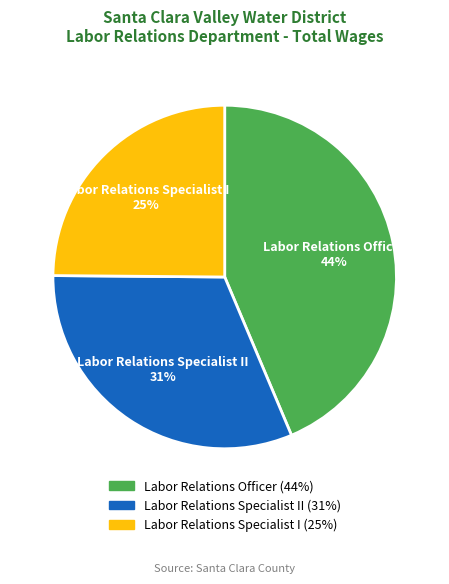

Rank the categories by value from highest to lowest.

Labor Relations Officer, Labor Relations Specialist II, Labor Relations Specialist I